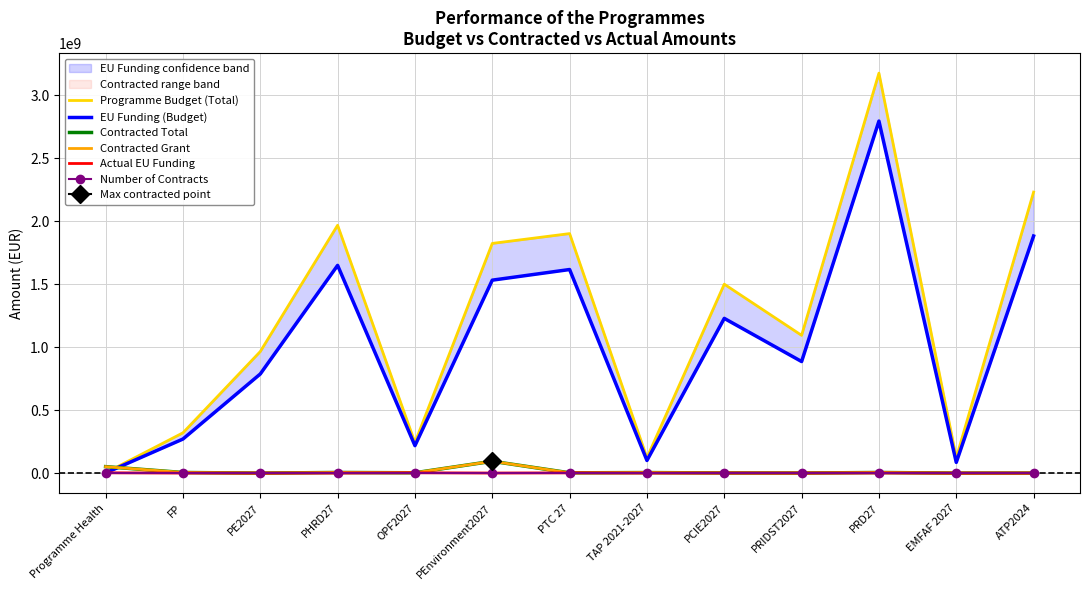

Reading left to right, extract all data points from this chart.

Programme Budget (Total): 2067568.5	319625584.6	964919788.0	1967481886.5	242075000.9	1823206271.0	1901163532.0	121480340.0	1499593382.0	1093446113.0	3175060538.0	121347707.2	2230654202.0
EU Funding (Budget): 1044441.8	270331378.5	786795000.0	1648922418.2	217867500.0	1531590093.0	1615989000.0	100279500.0	1228150000.0	885510000.0	2794508480.0	84943395.0	1882046954.0
Contracted Total: 51124094.4	4661779.9	0.0	4875168.1	2578956.2	93721591.3	2169281.1	4154181.4	1037922.5	490840.2	4763024.4	0.0	173529.4
Contracted Grant: 50910898.4	4648527.2	0.0	4862385.8	2576911.1	93721540.2	1850363.3	4154181.4	731147.4	488283.8	4662811.2	0.0	172890.3
Actual EU Funding: 2241232.1	66390.0	0.0	0.0	2319220.0	277970.7	1671323.8	-238204.5	618407.5	360588.6	554493.1	0.0	138416.0
Number of Contracts: 32.0	17.0	0.0	3.0	1.0	4.0	4.0	6.0	2.0	4.0	6.0	0.0	1.0